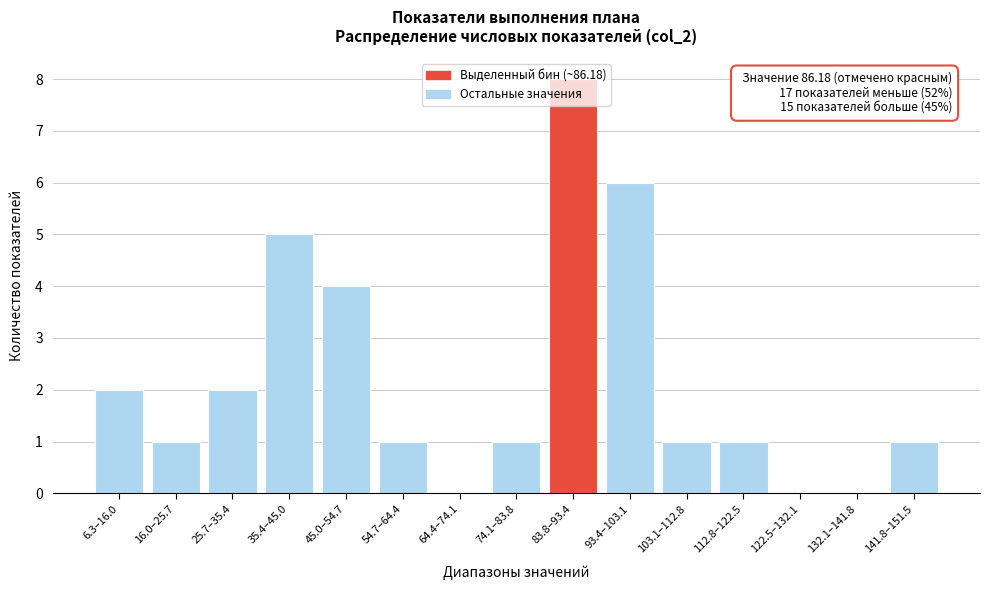

What is the sum of the values at 93.4–103.1 and 83.8–93.4?

14